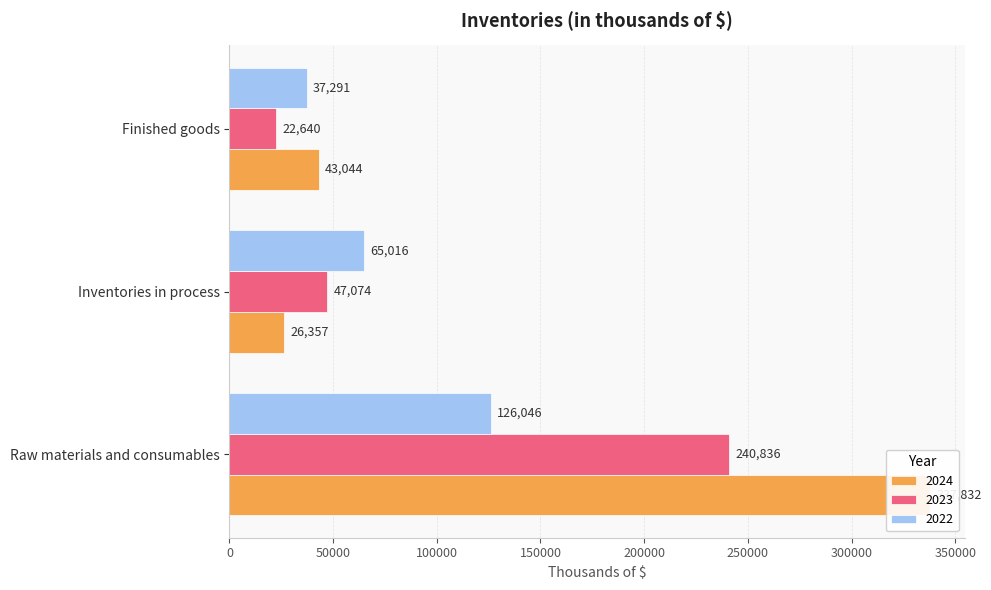

What is the label of the 1st bar from the right?

Finished goods